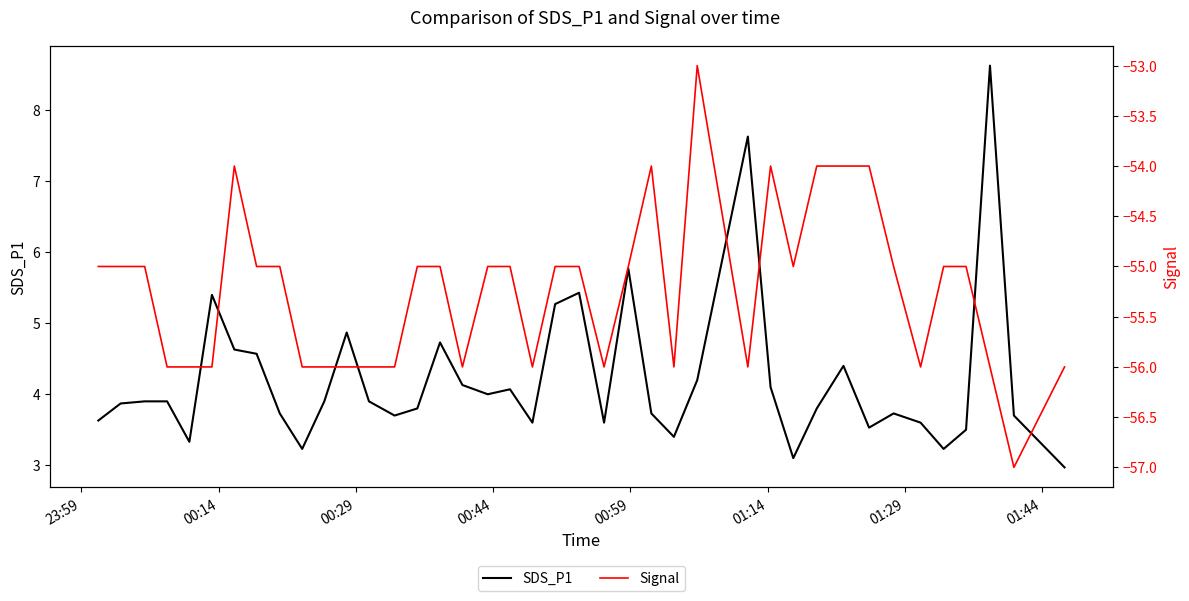

What is the lowest value of the SDS_P1 series?

3.0